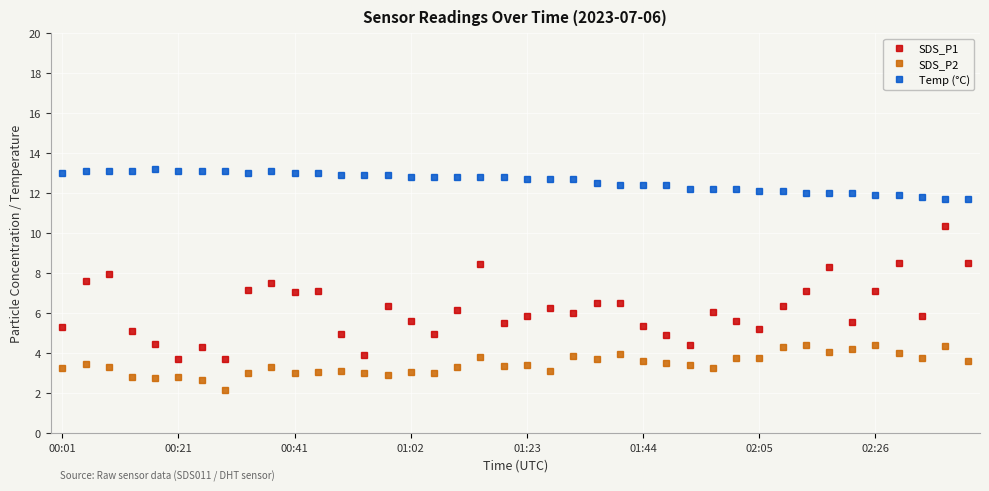

What is the smallest value displayed?

2.2